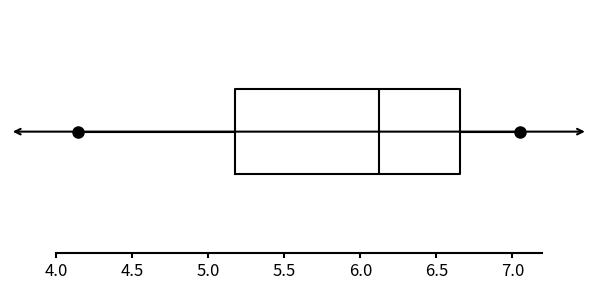

Transcribe this box plot: give where the median line is, the range the box spans, and where the two whiskers end, as read against the x-axis. The values are not printed on the chart, so give them approximately, as read against the axis.

median 6.10, box 5.20 to 6.65, whiskers 4.15 to 7.05